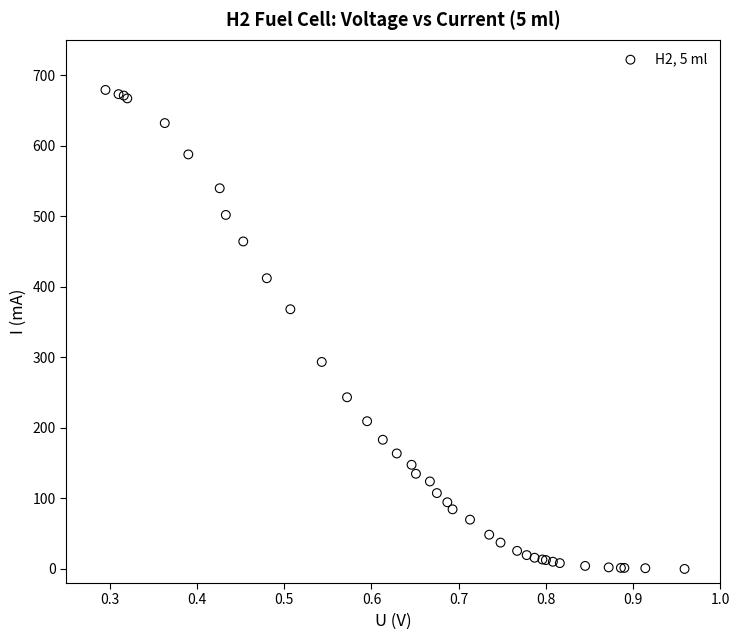

What Y value in the scatter plot is closest to 339?

368.1